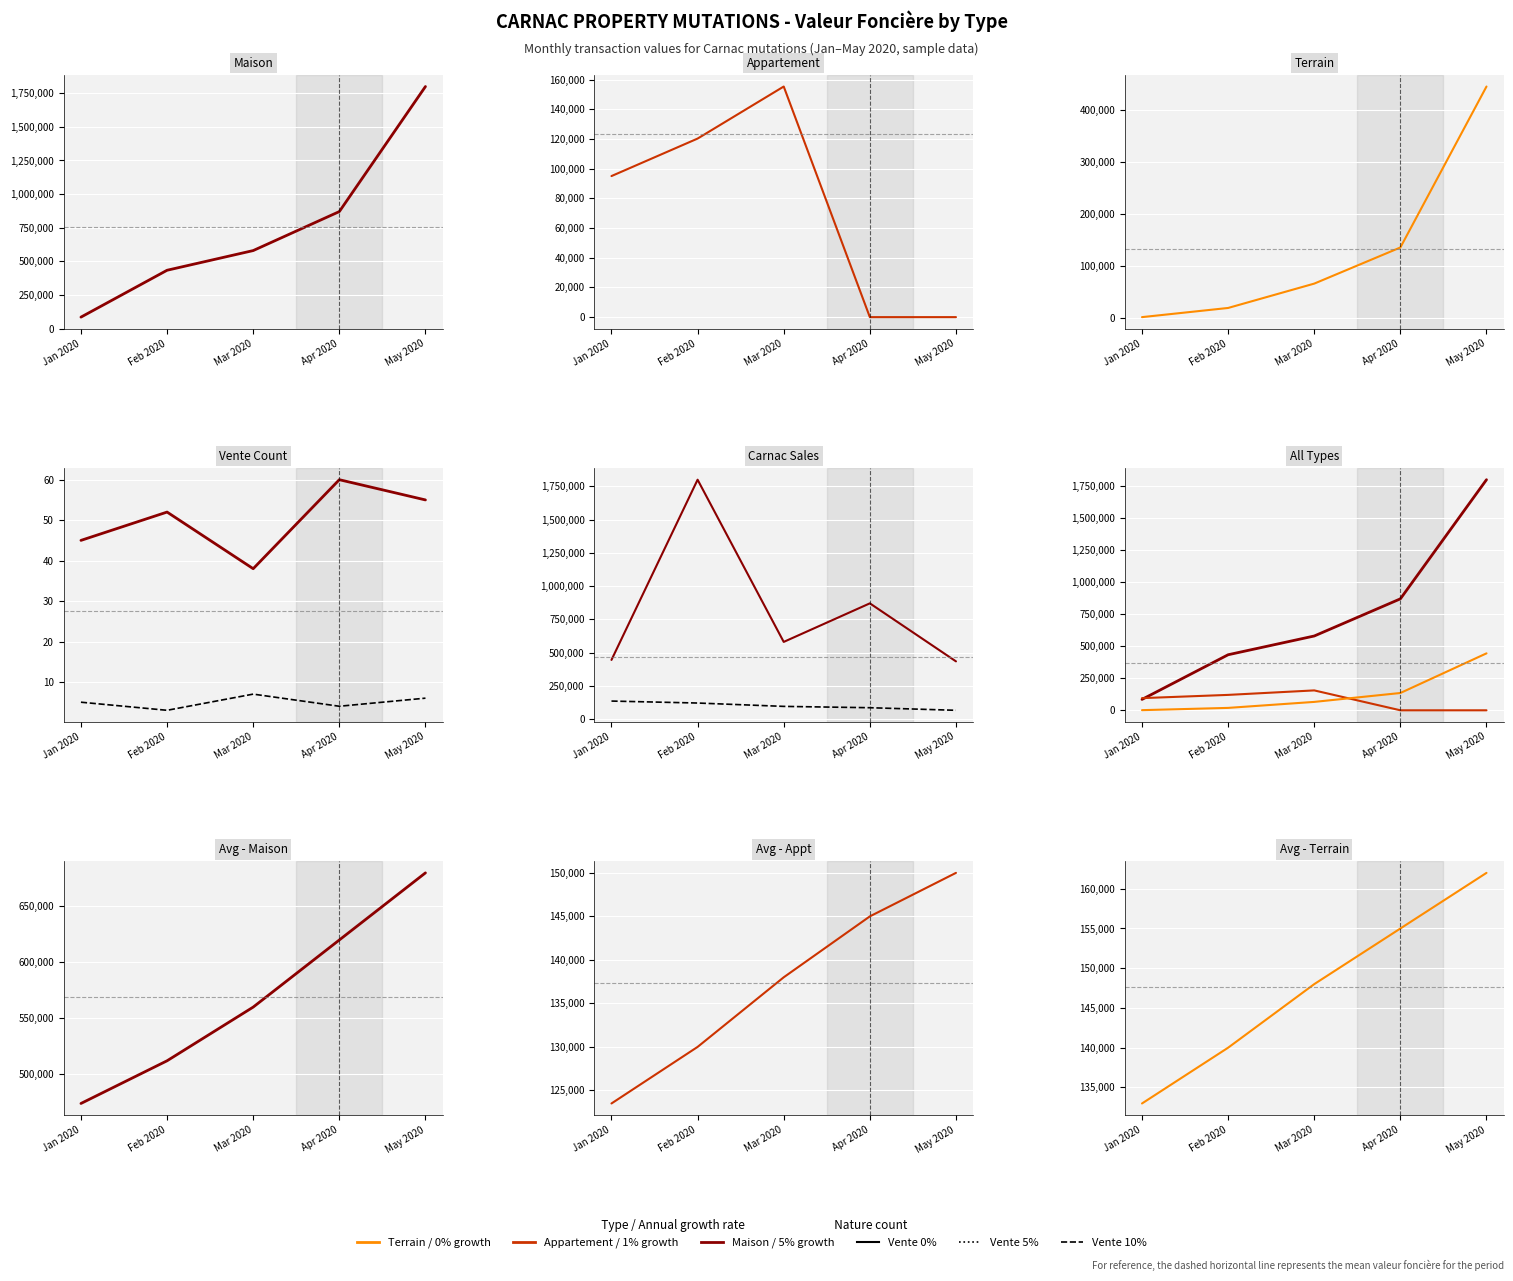

How many values in the Maison series are below 580000?

2